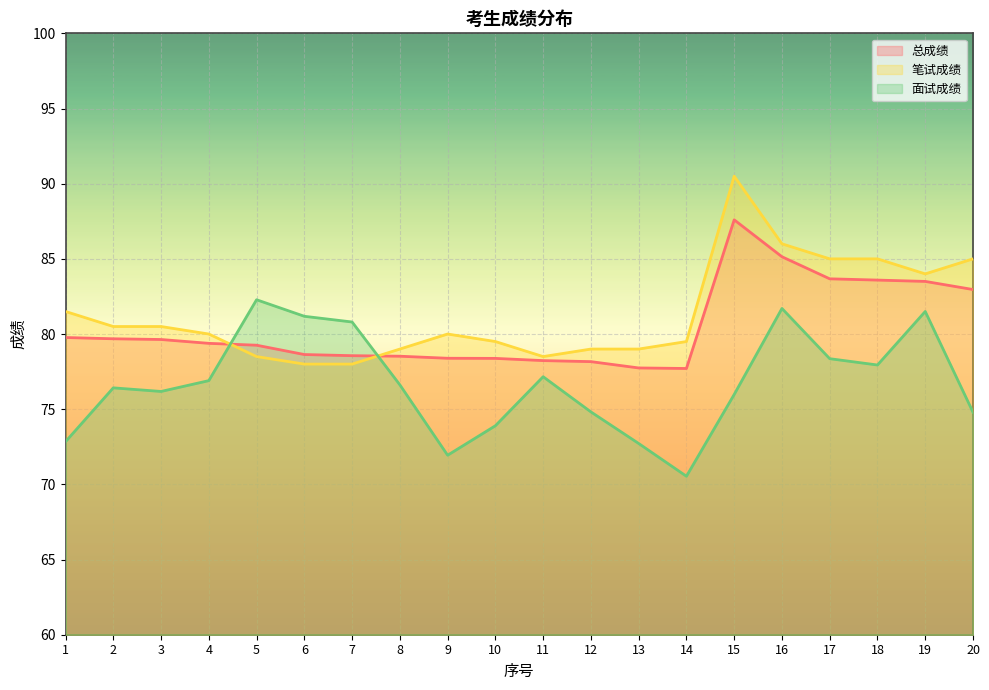

What are all the series names shown in the legend?

总成绩, 笔试成绩, 面试成绩